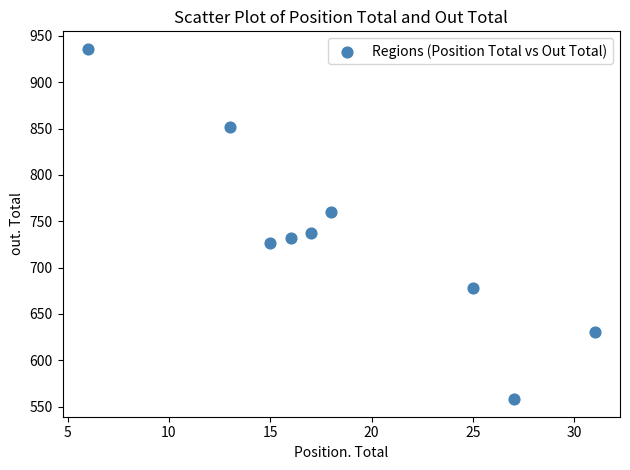

What is the average Y value?

734